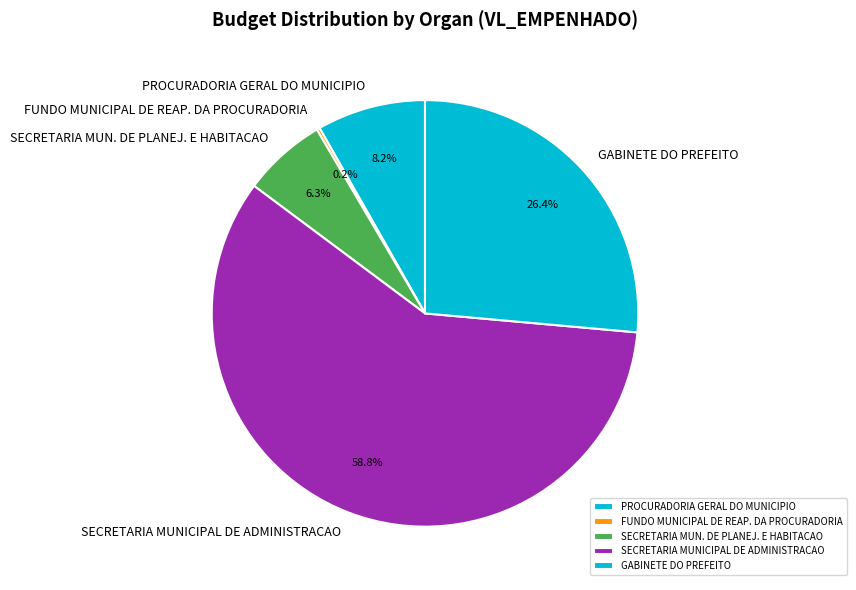

Does SECRETARIA MUN. DE PLANEJ. E HABITACAO account for over 50% of the chart?

No